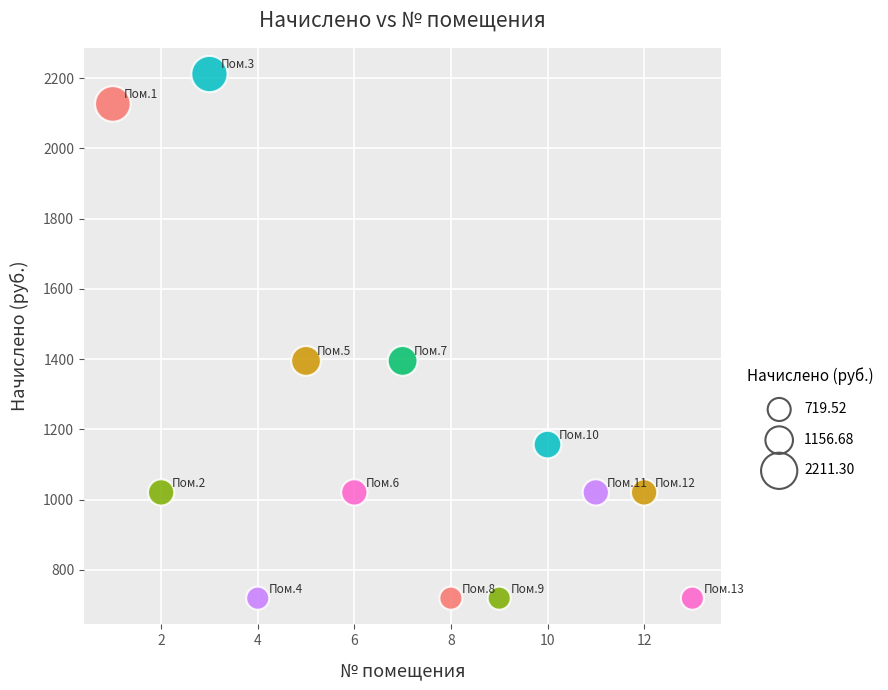

What is the range of Y values (max minus min)?

1491.8